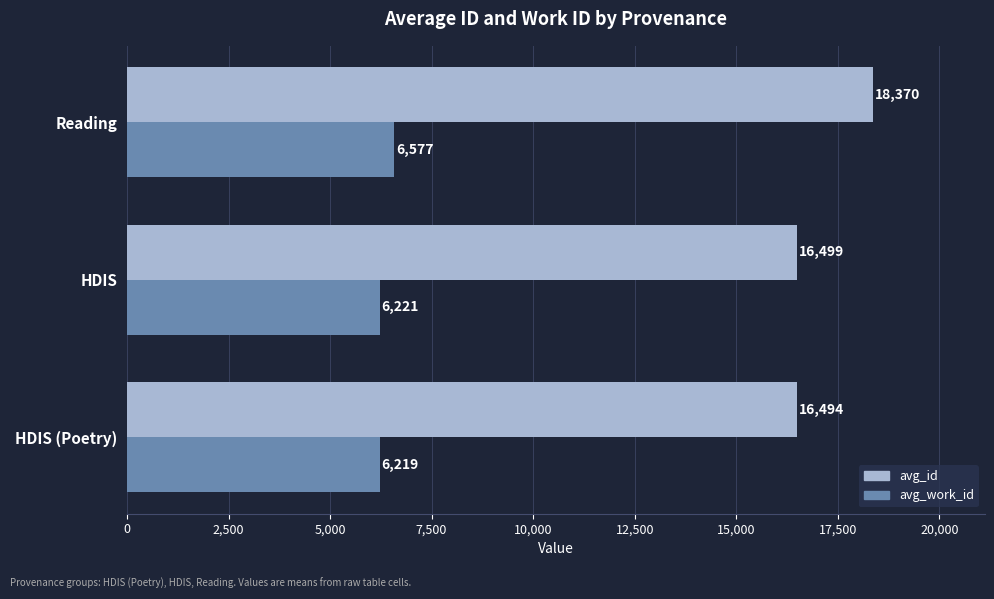

What is the maximum value for avg_id?

18369.7